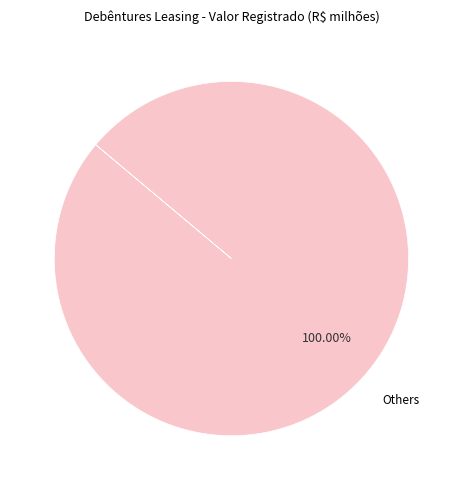

How many slices are in this pie chart?

1